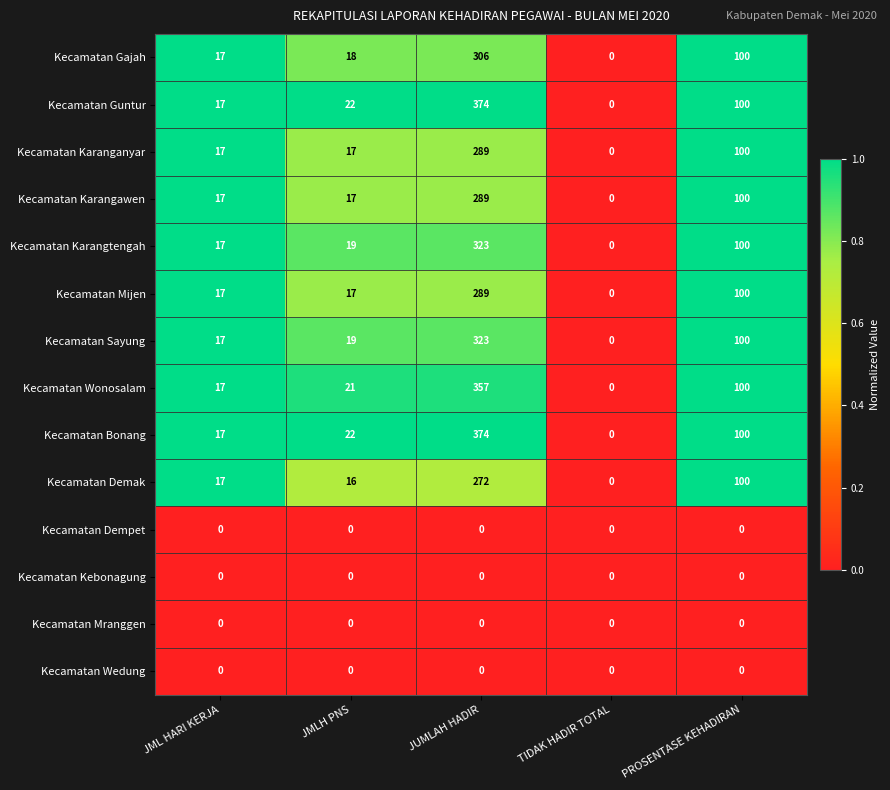

Is it true that Kecamatan Demak equals 0 at TIDAK HADIR TOTAL?

True